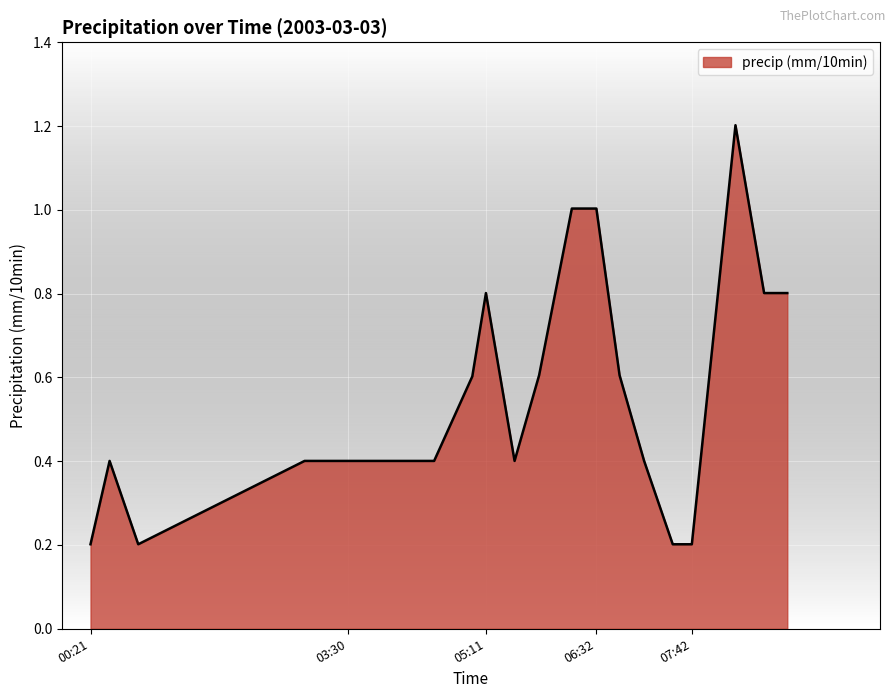

What is the maximum value shown in the chart?

1.2